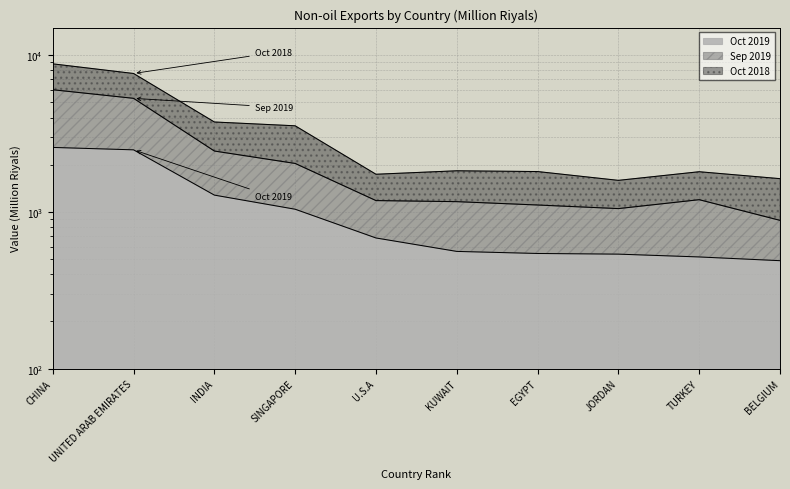

The Oct 2019 series shows 891.0 at EGYPT. True or false?

False